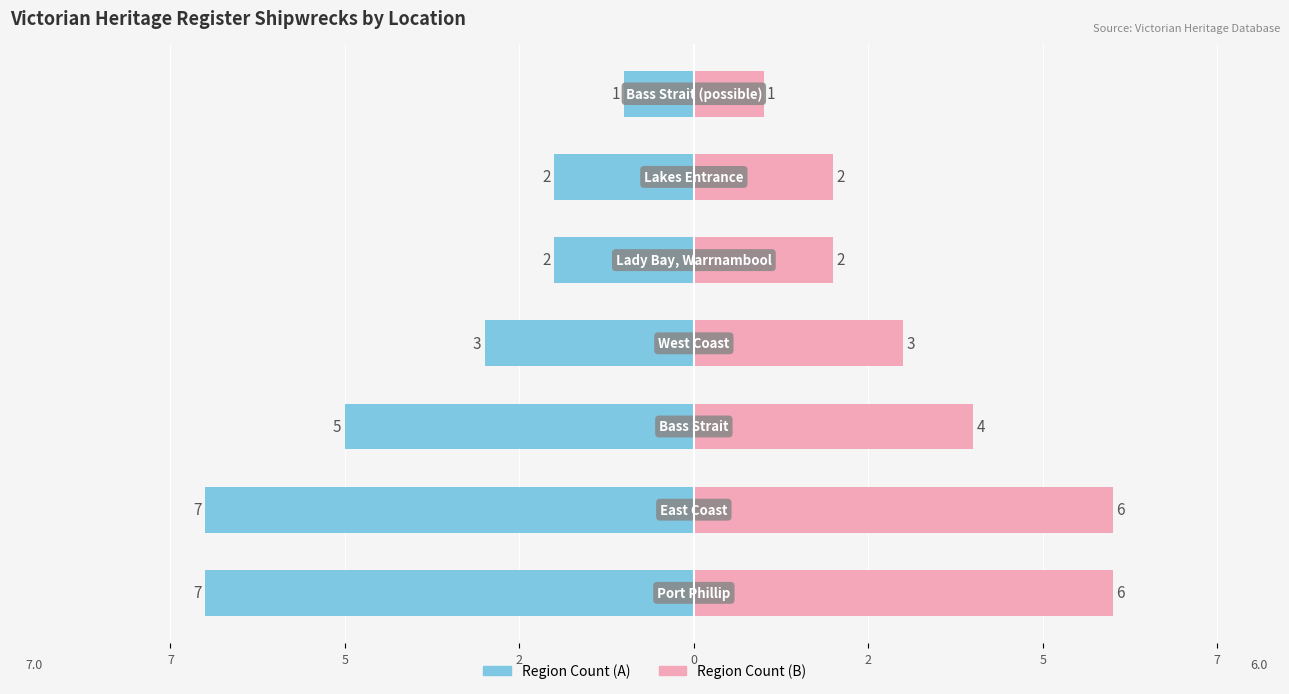

Does the chart contain stacked bars?

No